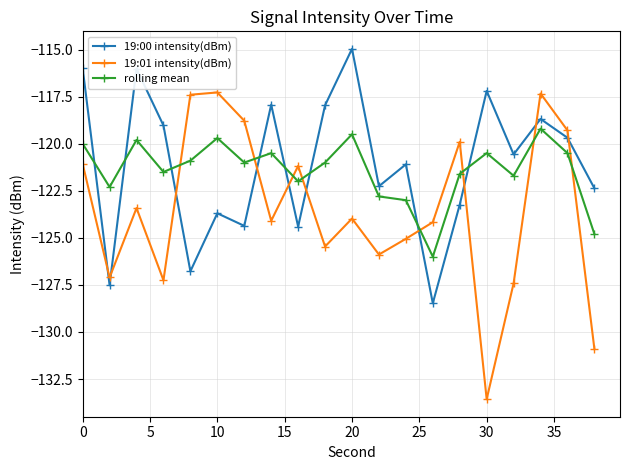

What is the value of the 19:01 intensity(dBm) point at the 12th from the left?

-125.9